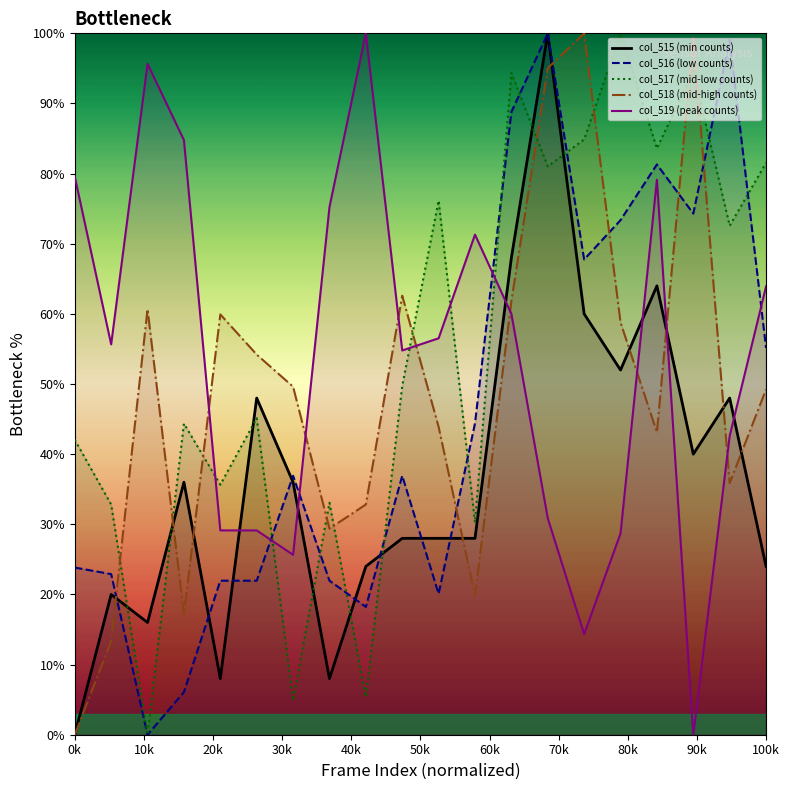

Rank the series by their maximum value, from highest to lowest.

col_515, col_516, col_517, col_518, col_519